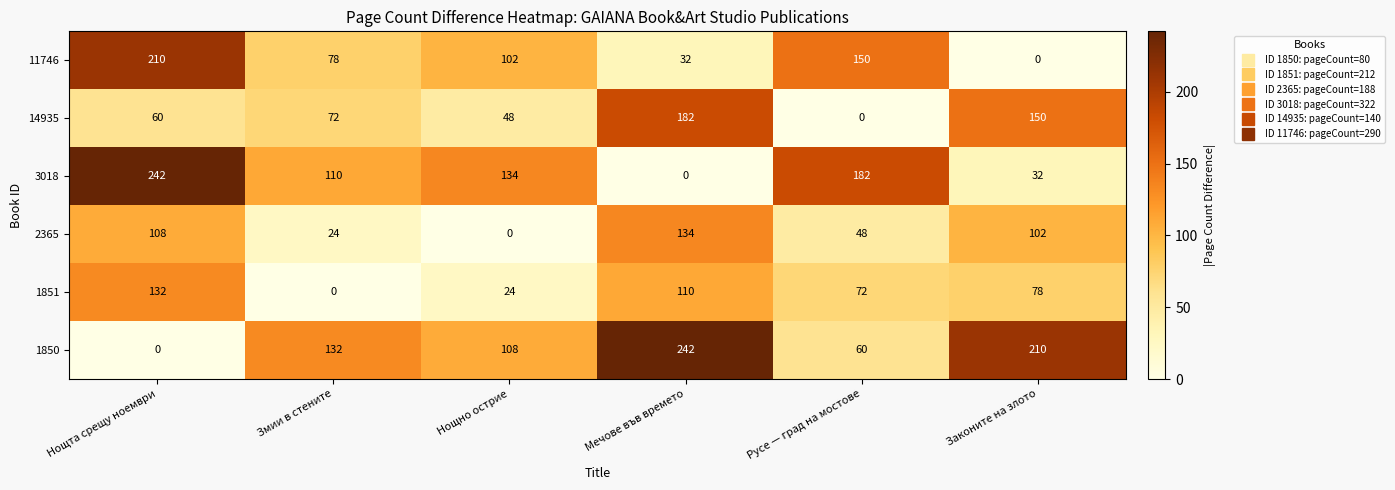

Rank the series at Нощта срещу ноември from highest to lowest value.

3018, 11746, 1851, 2365, 14935, 1850